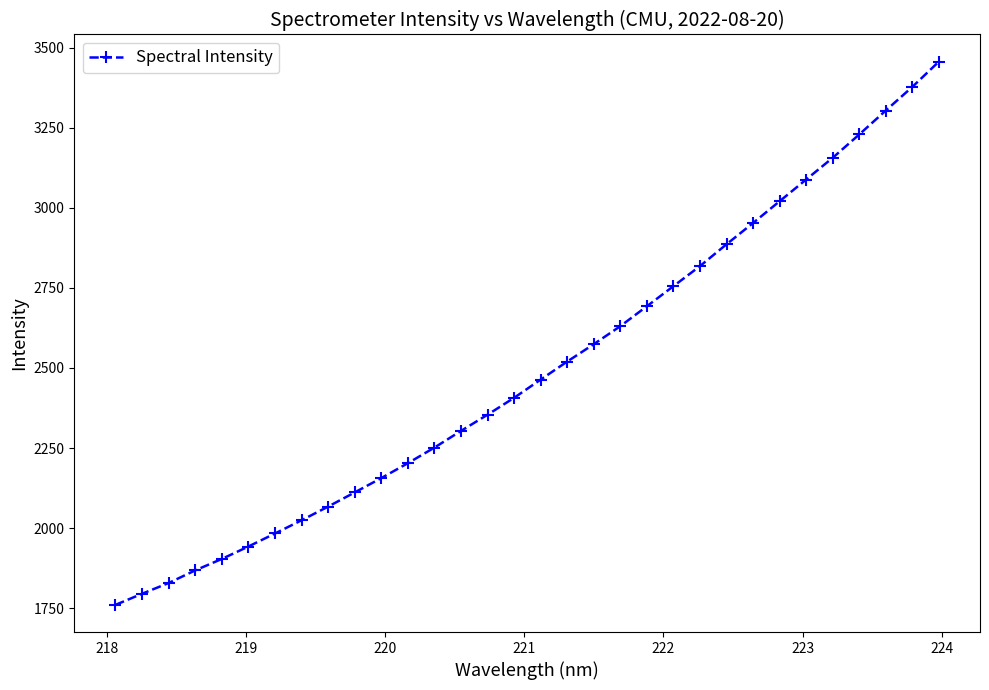

What is the maximum value shown in the chart?

3456.1